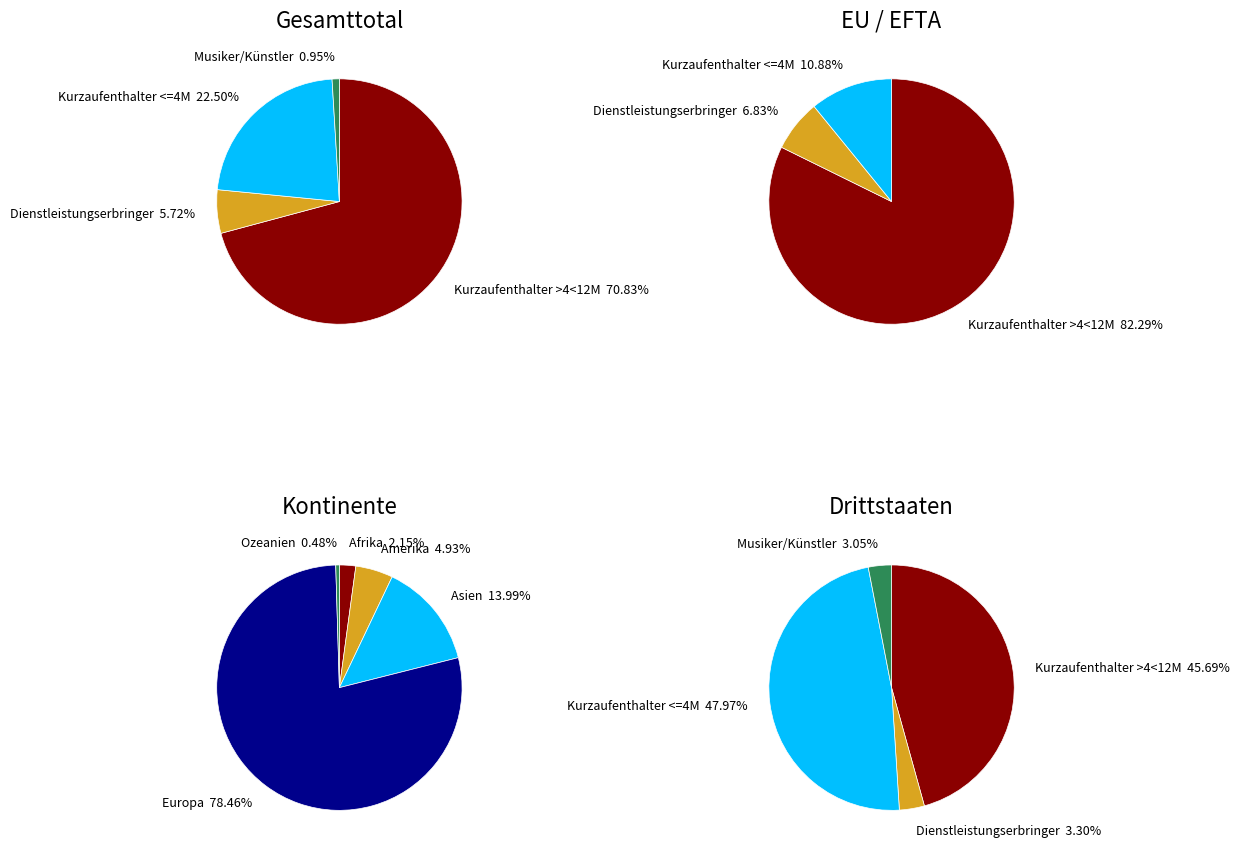

To the nearest percent, what is the combined percentage of Amerika and Asien?

19%